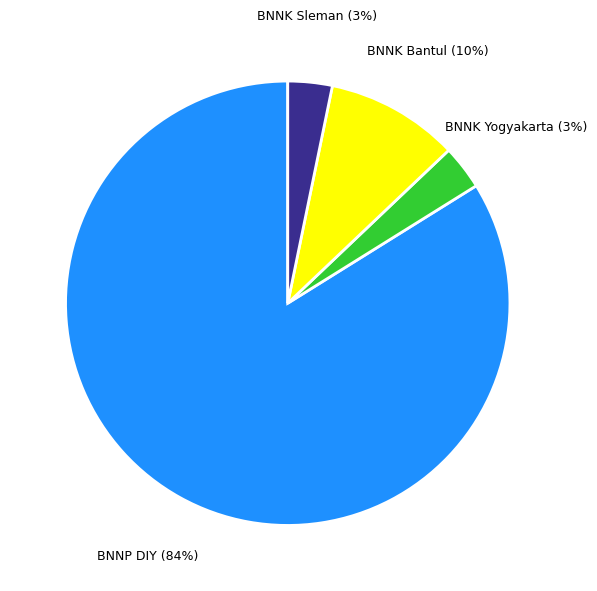

How many segments does this pie chart have?

4